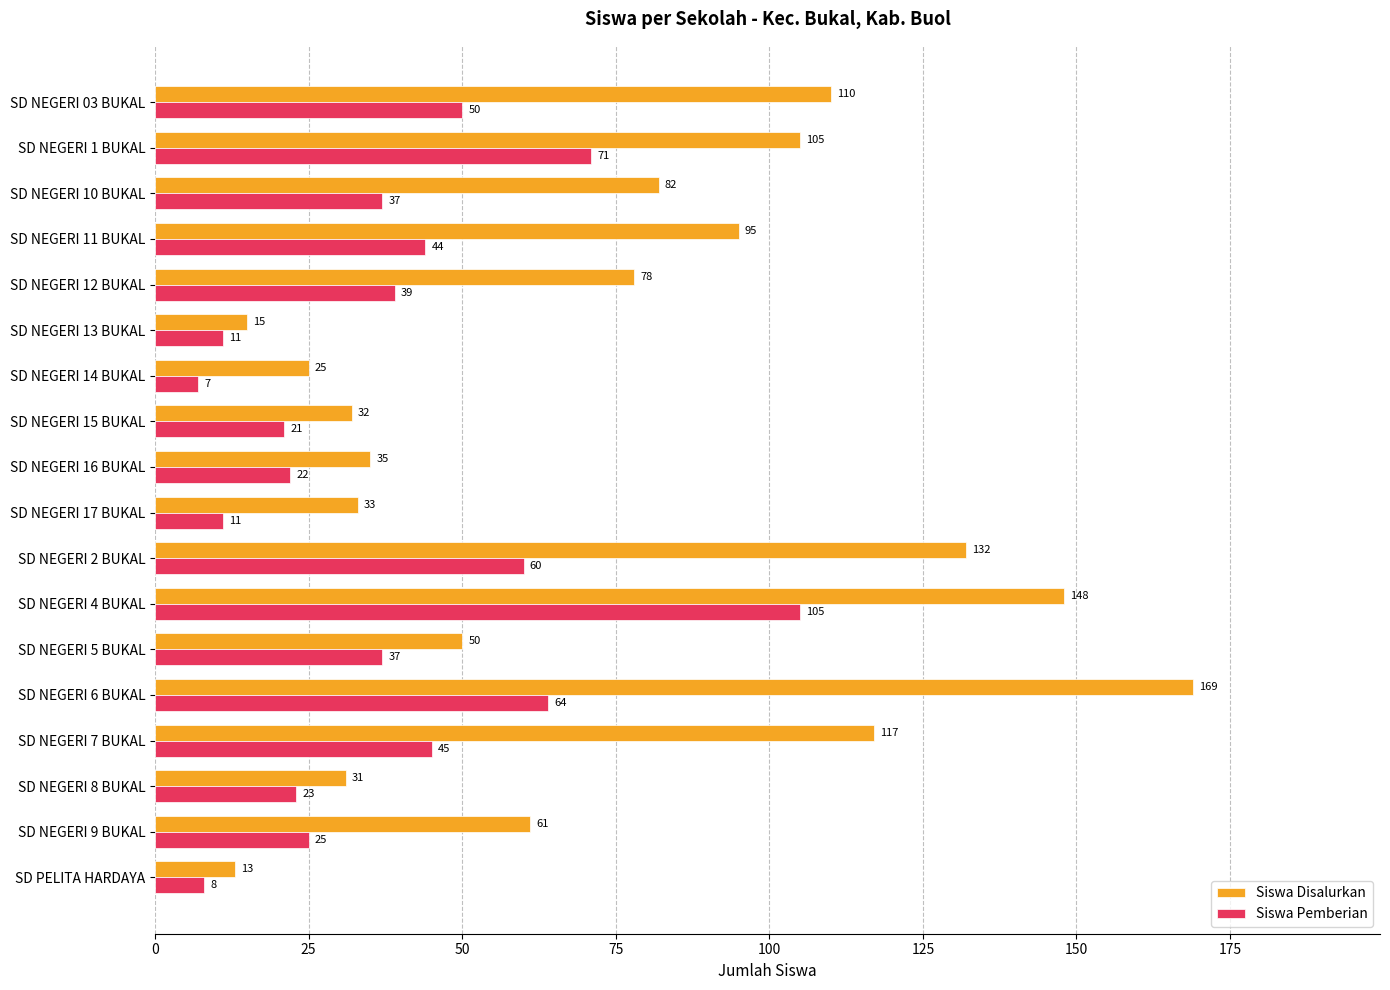

Where is Siswa Disalurkan nearest to the value 91?

SD NEGERI 11 BUKAL